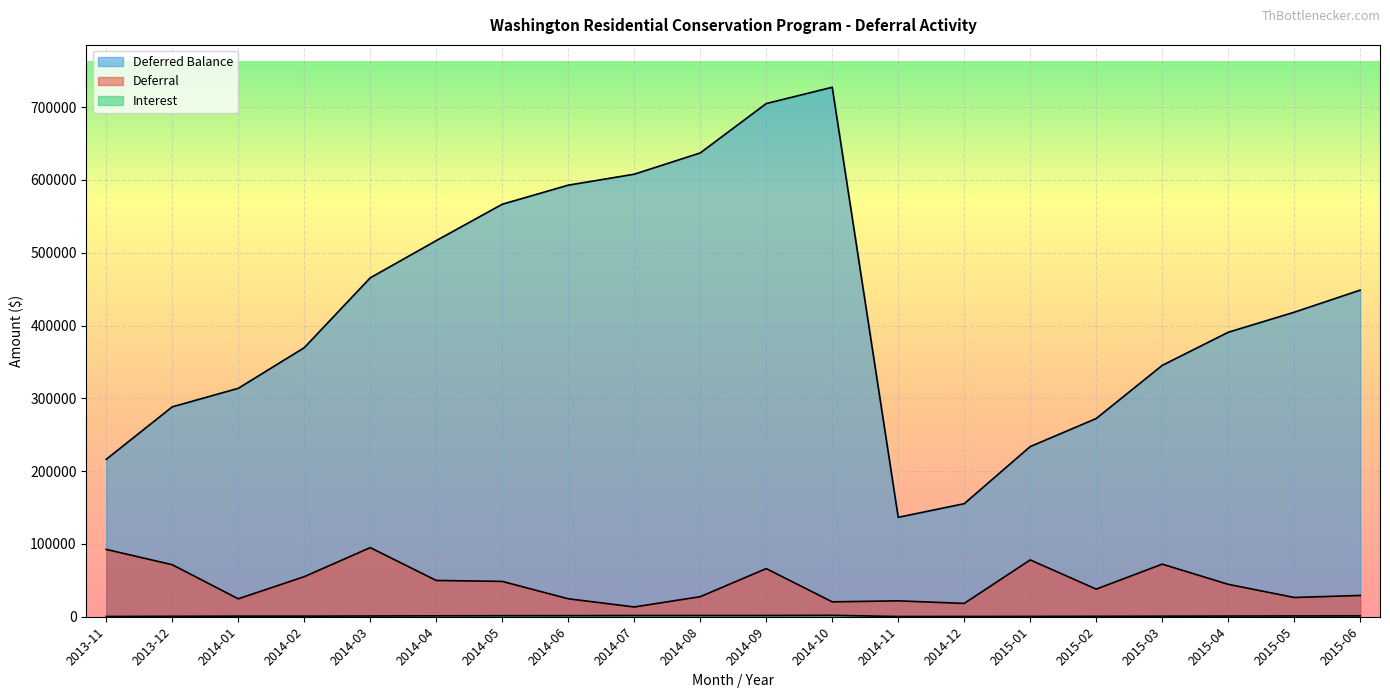

Between 2014-01 and 2015-02, which series saw the biggest shift?

Deferred Balance